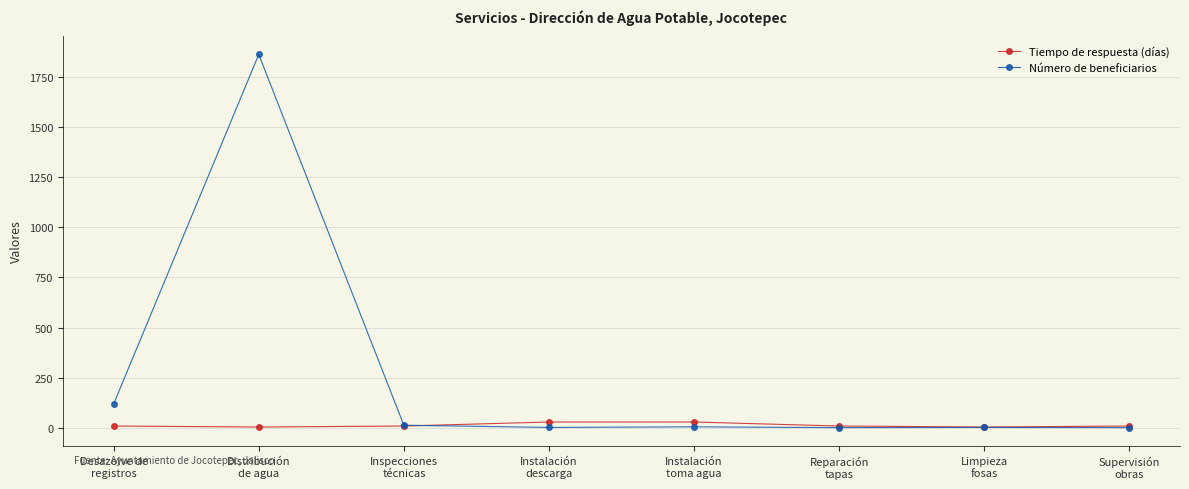

The value of Tiempo de respuesta (días) at Limpieza
fosas is 5. True or false?

True